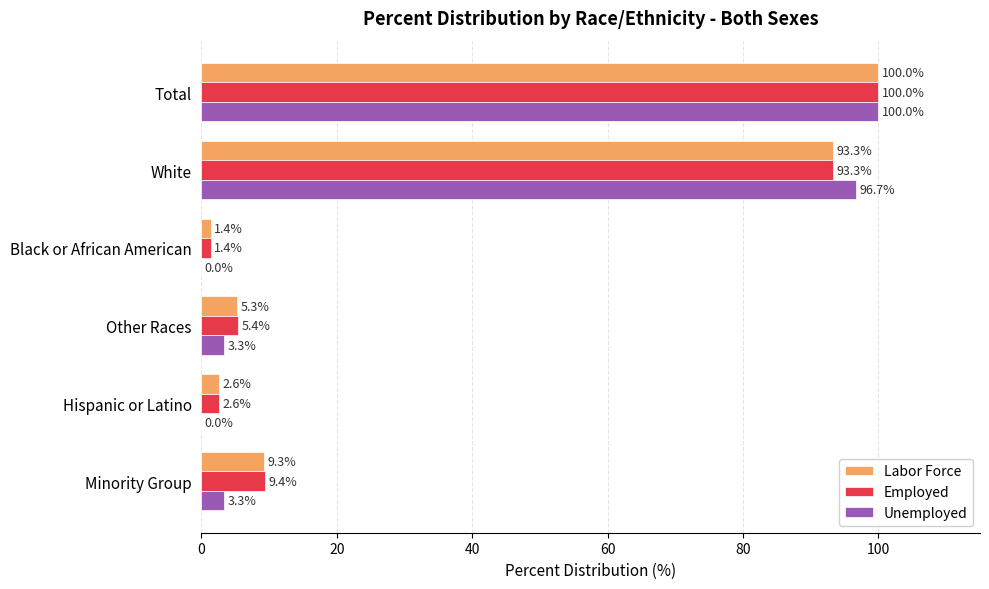

What is the sum of all Labor Force values?

211.9